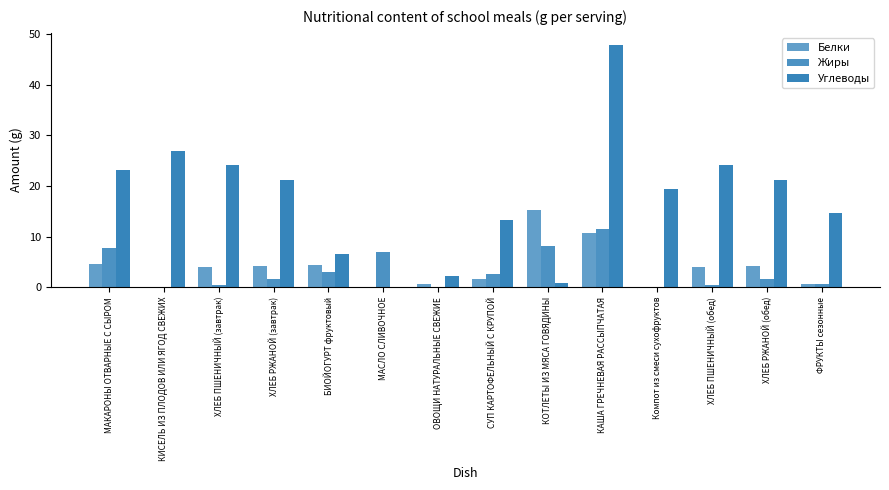

Rank the categories by Белки value from lowest to highest.

МАСЛО СЛИВОЧНОЕ, Компот из смеси сухофруктов, КИСЕЛЬ ИЗ ПЛОДОВ ИЛИ ЯГОД СВЕЖИХ, ФРУКТЫ сезонные, ОВОЩИ НАТУРАЛЬНЫЕ СВЕЖИЕ, СУП КАРТОФЕЛЬНЫЙ С КРУПОЙ, ХЛЕБ ПШЕНИЧНЫЙ (завтрак), ХЛЕБ ПШЕНИЧНЫЙ (обед), ХЛЕБ РЖАНОЙ (завтрак), ХЛЕБ РЖАНОЙ (обед), БИОЙОГУРТ фруктовый, МАКАРОНЫ ОТВАРНЫЕ С СЫРОМ, КАША ГРЕЧНЕВАЯ РАССЫПЧАТАЯ, КОТЛЕТЫ ИЗ МЯСА ГОВЯДИНЫ